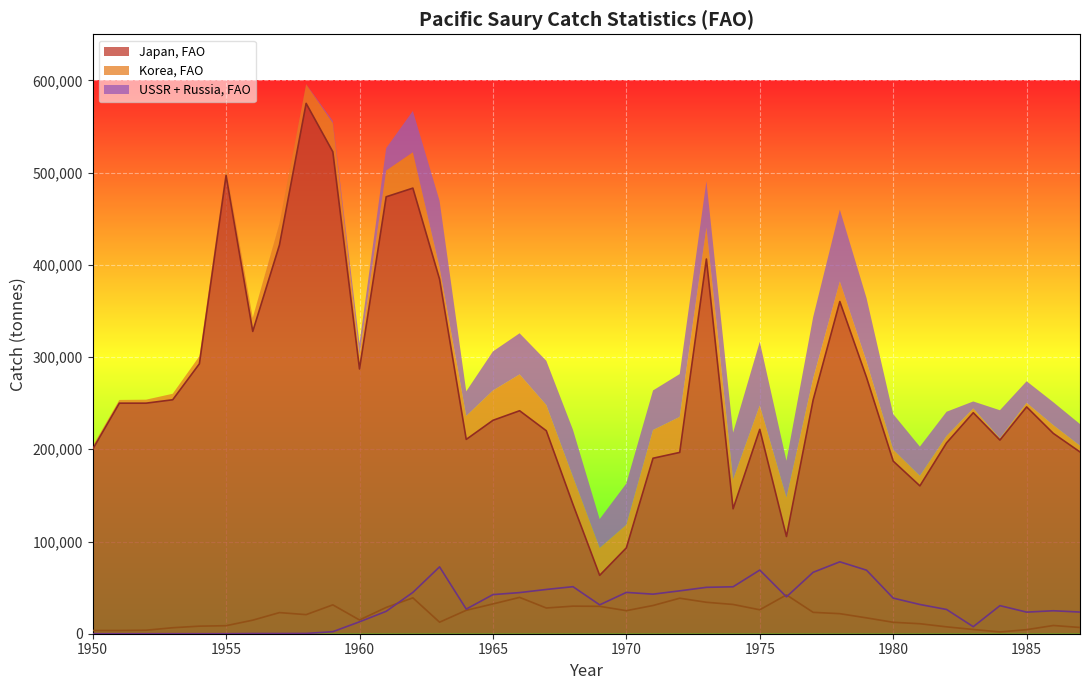

What is the minimum value for Japan, FAO?

63300